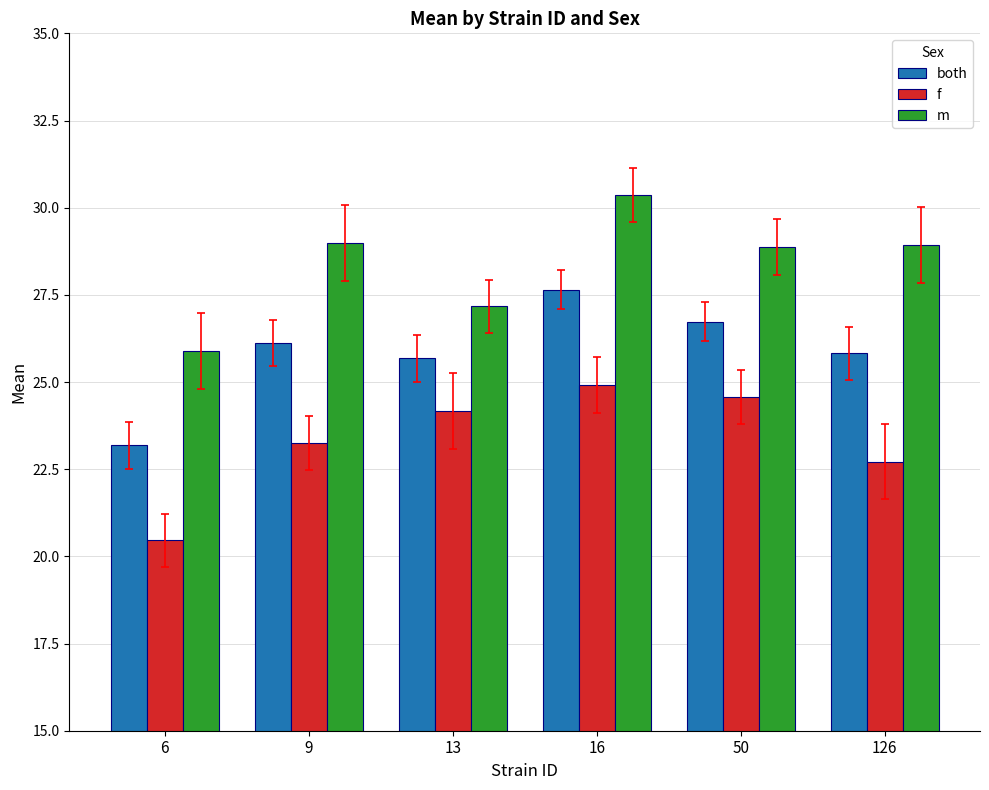

What is the difference between the maximum and minimum values in the f series?

4.5